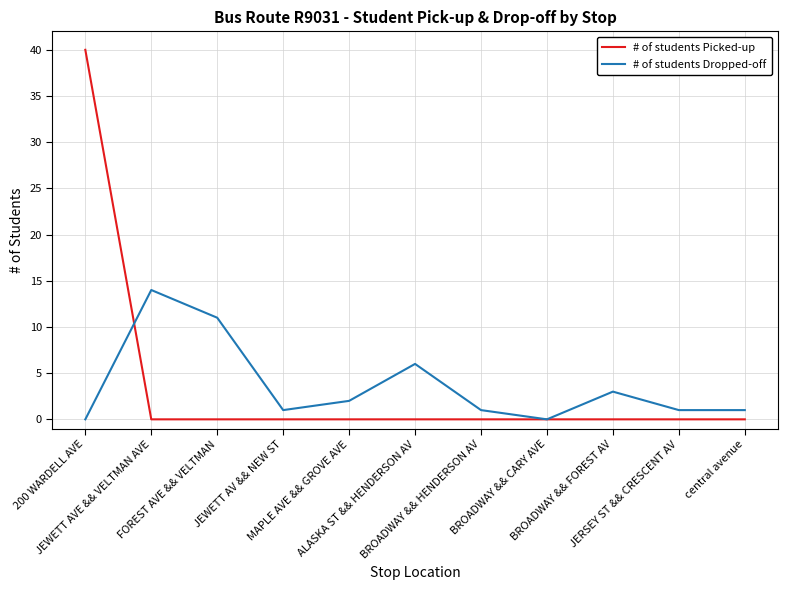

Rank the series by their maximum value, from lowest to highest.

# of students Dropped-off, # of students Picked-up